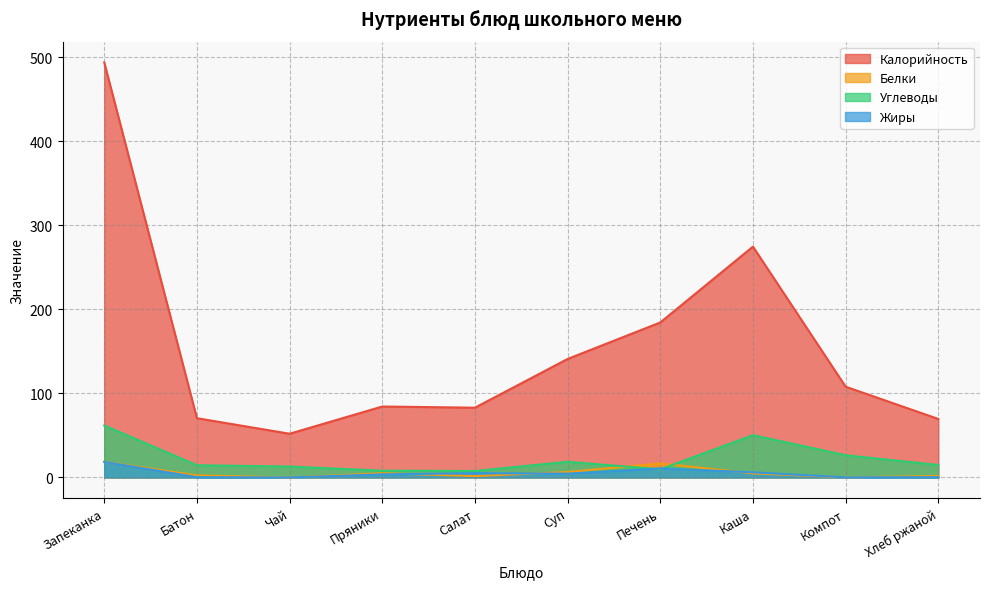

List the series in order of their peak value, highest first.

Калорийность, Углеводы, Белки, Жиры